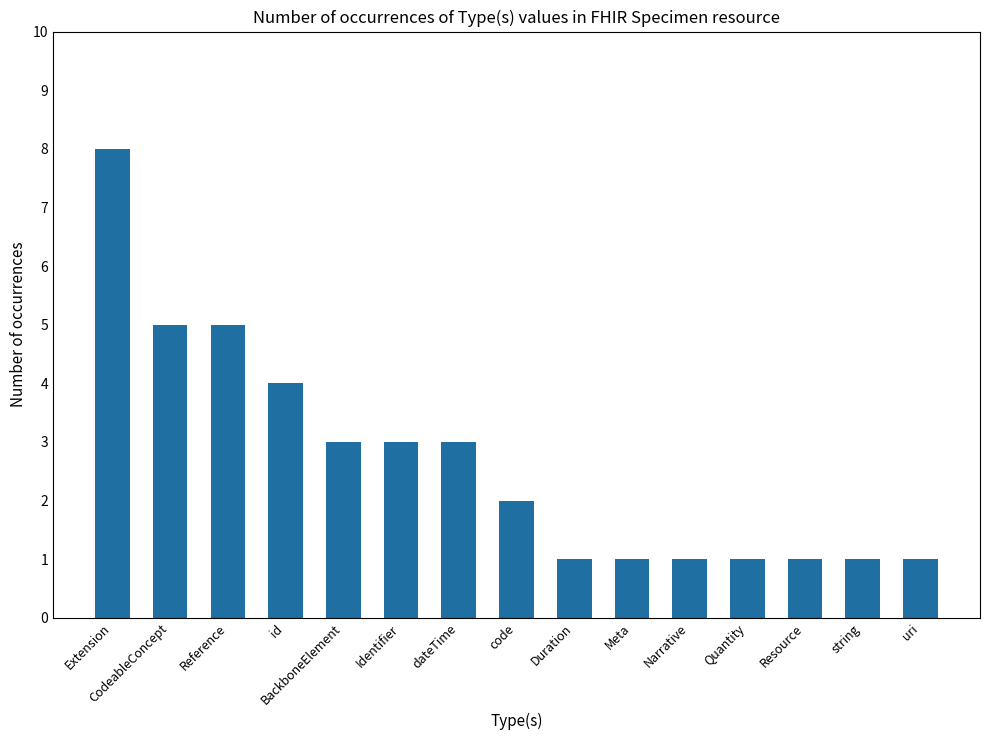

What is the label of the 3rd bar from the right?

Resource